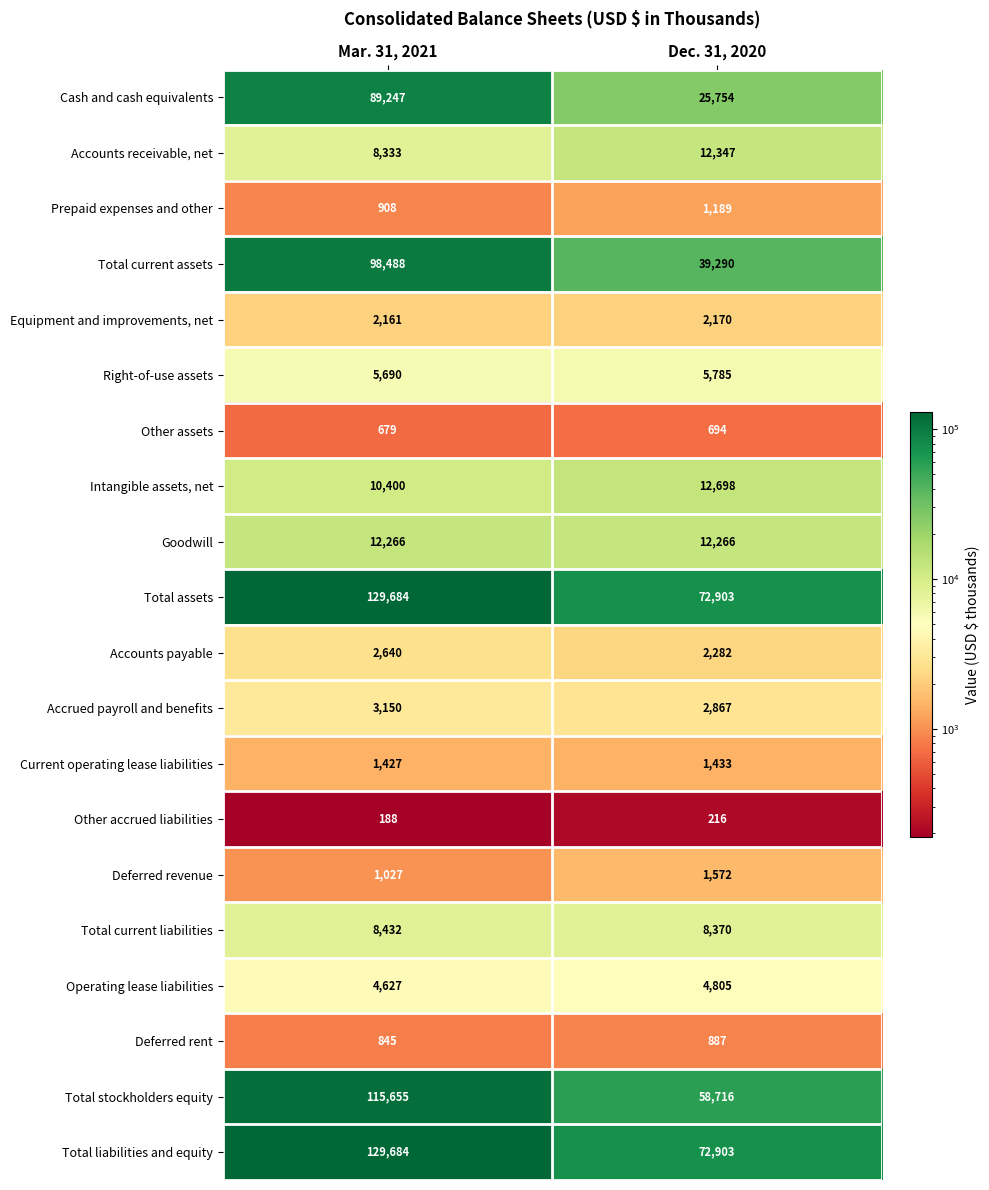

At which category is the sum across all series the highest?

Mar. 31, 2021